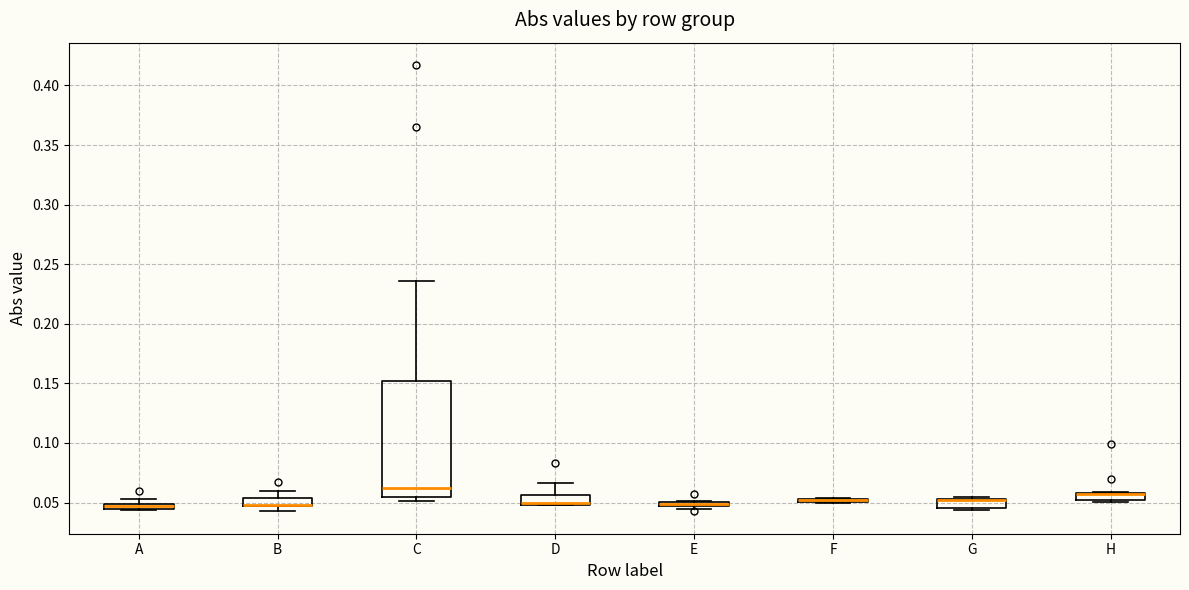

Where is the lower edge of the box for D on the y-axis? The values are not printed on the chart, so give them approximately, as read against the axis.

0.050